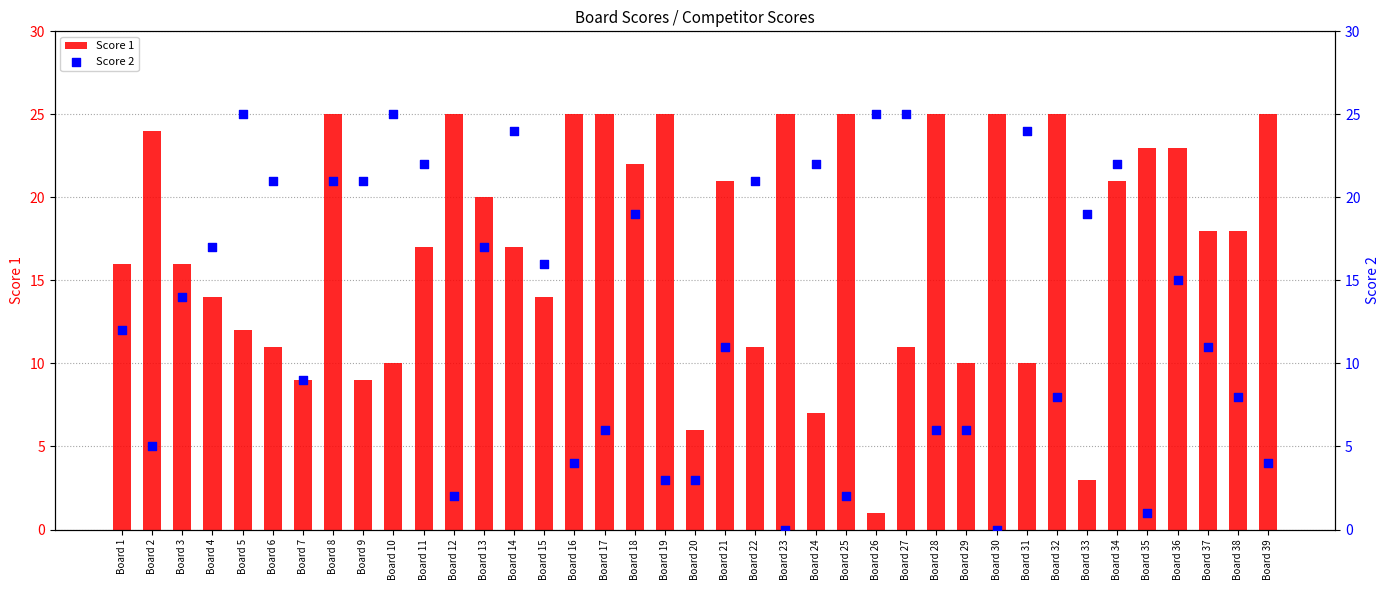

What is the total value across all series at Board 21?

32